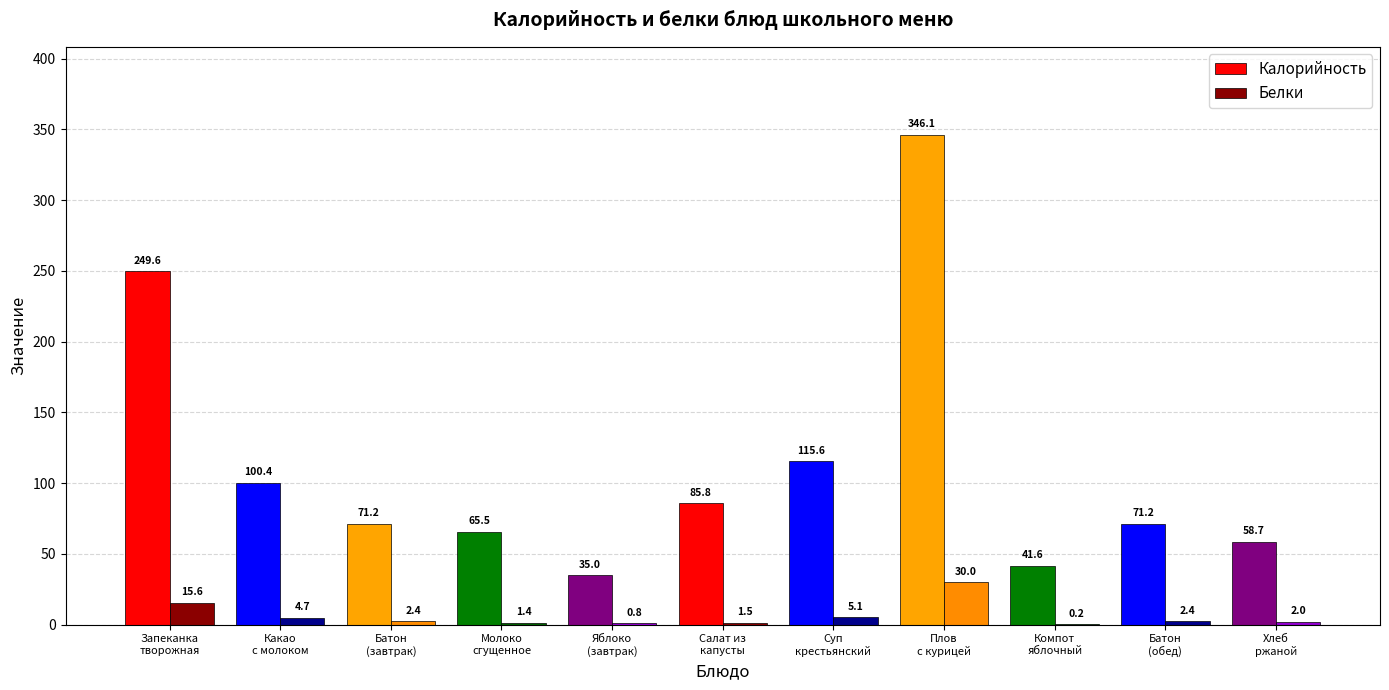

At which category is the sum across all series the highest?

Плов
с курицей